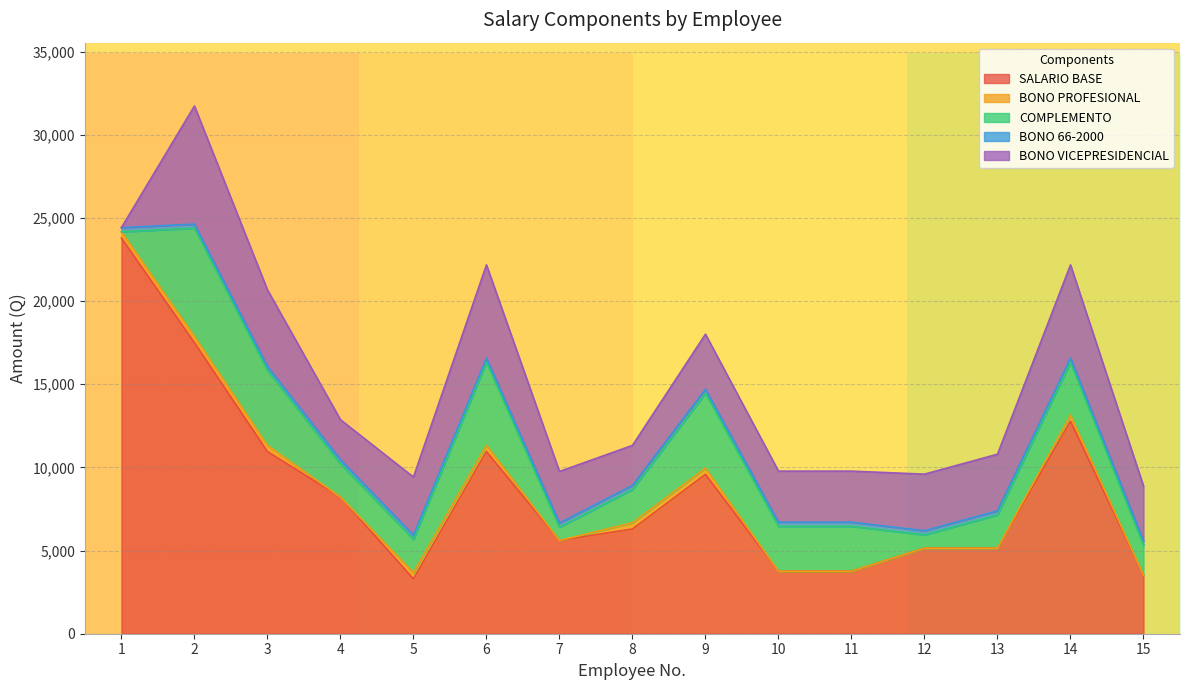

How many interior local valleys does the BONO PROFESIONAL series have?

2